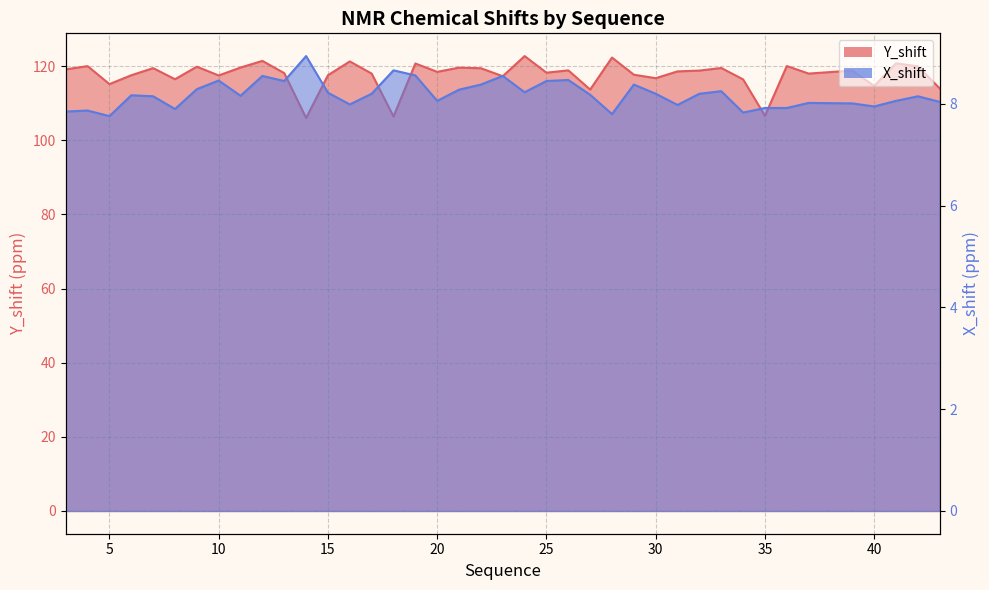

Between 11 and 23, which series saw the biggest shift?

Y_shift